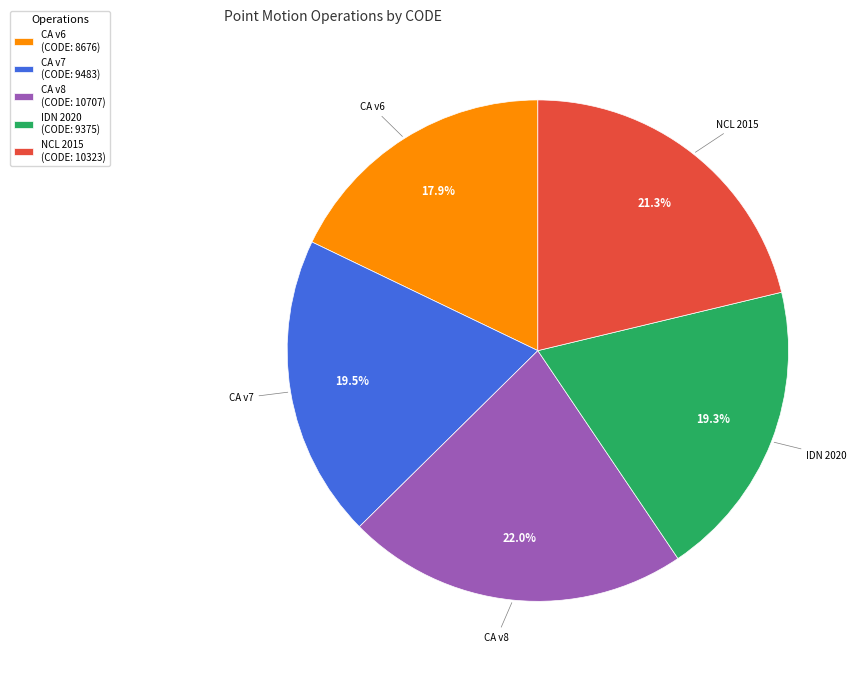

How much of the chart is everything except NCL 2015 (CODE: 10323)?

78.7%